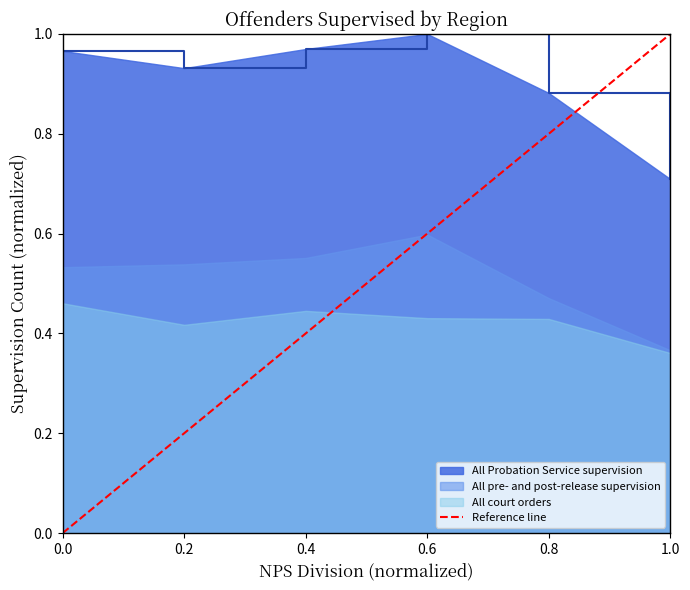

Is it true that All Probation Service supervision equals 0.6 at 0.8?

False